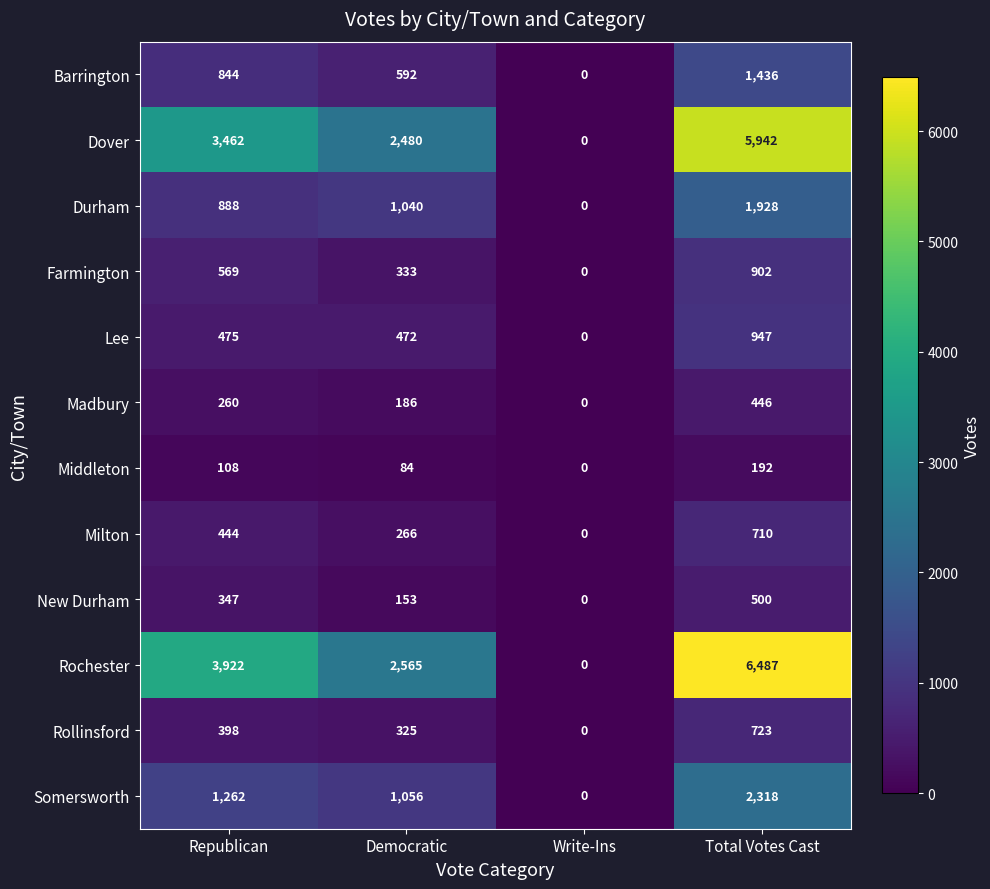

Which series changed the most between Republican and Total Votes Cast?

Rochester